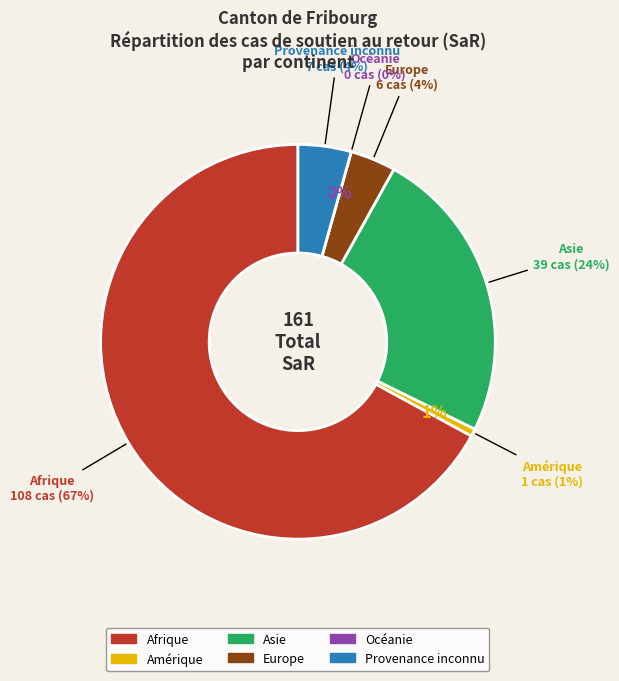

How many slices are in this pie chart?

6